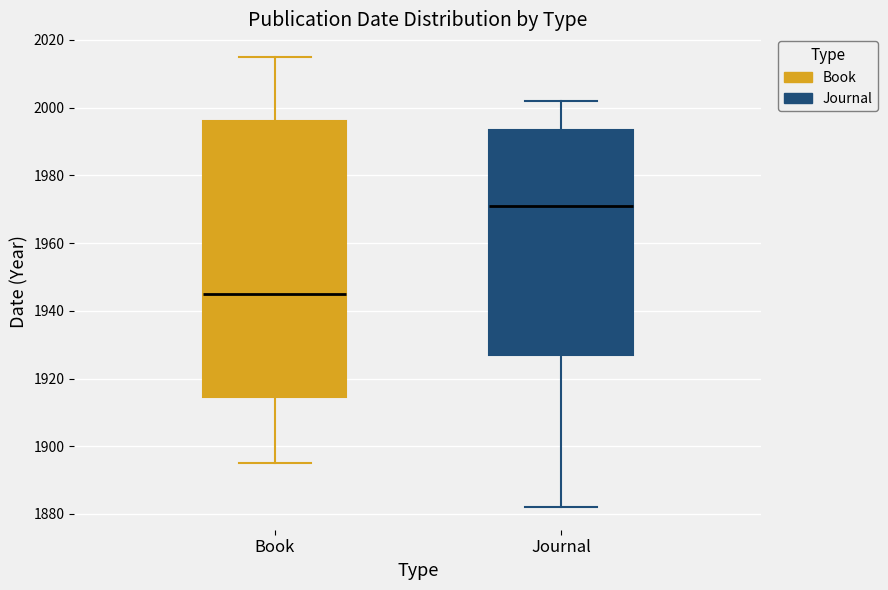

Reading left to right, transcribe this box plot: for each box, give where its median line is, the range the box spans, and where its two whiskers end, as read against the y-axis. The values are not printed on the chart, so give them approximately, as read against the axis.

Book: median 1946, box 1914 to 1996, whiskers 1896 to 2016
Journal: median 1972, box 1928 to 1994, whiskers 1882 to 2002